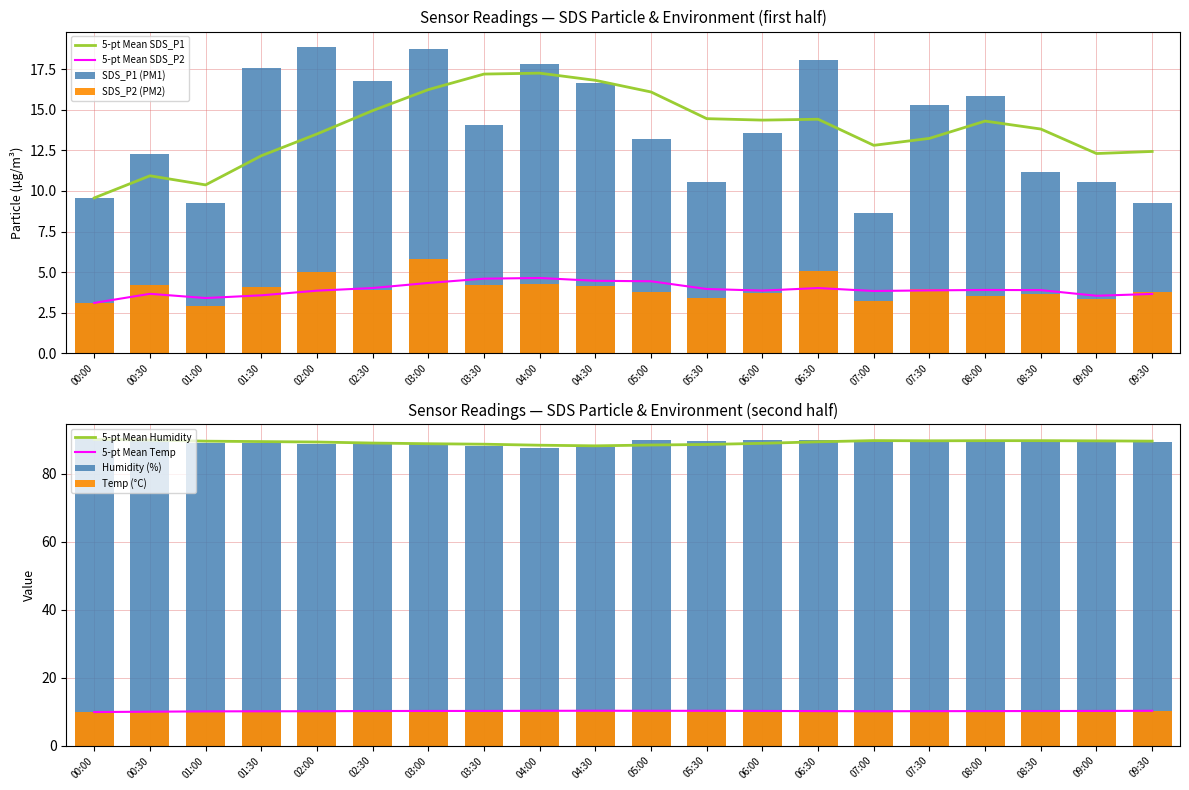

At which category is the sum across all series the highest?

03:00